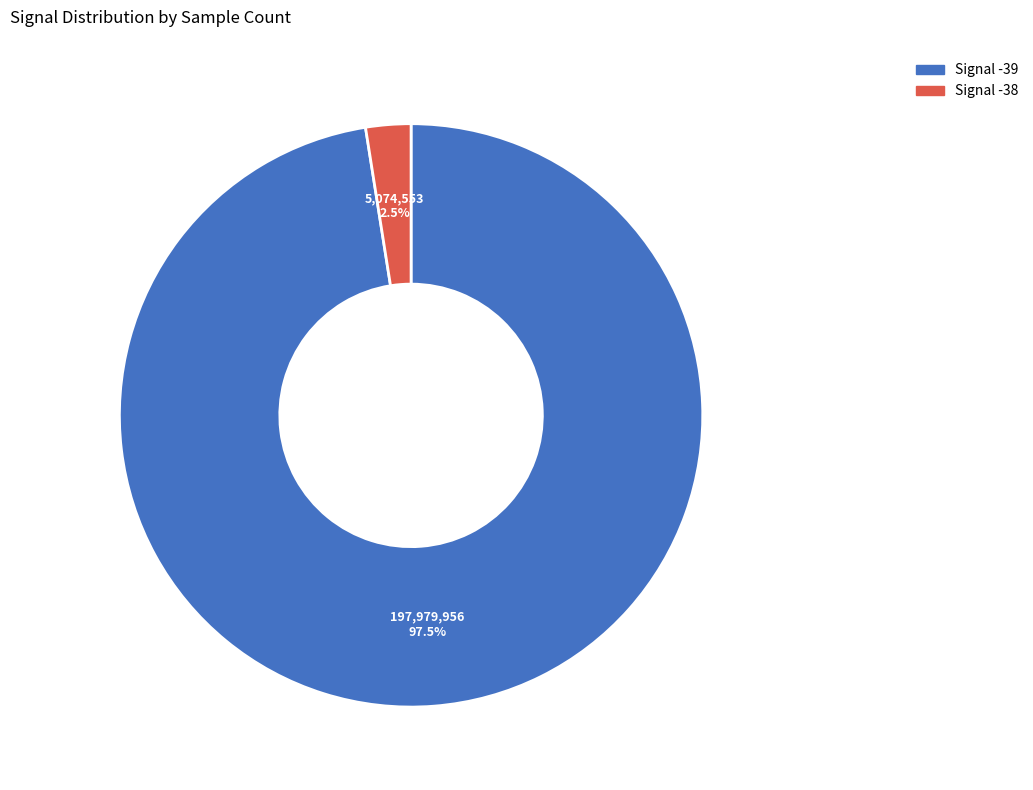

What percentage is NOT represented by Signal -39?

2.5%